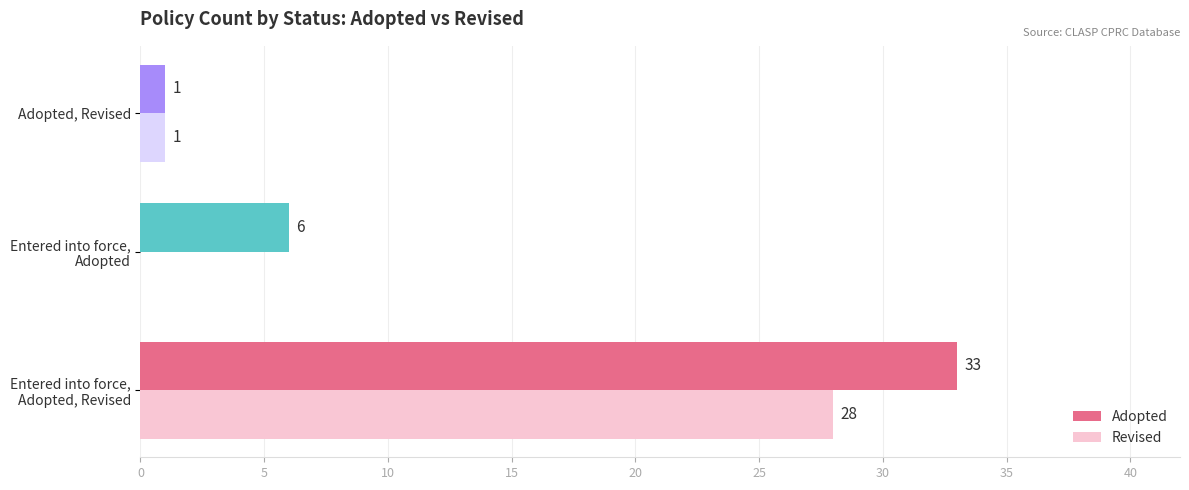

Is it true that Revised equals 1 at Adopted, Revised?

True